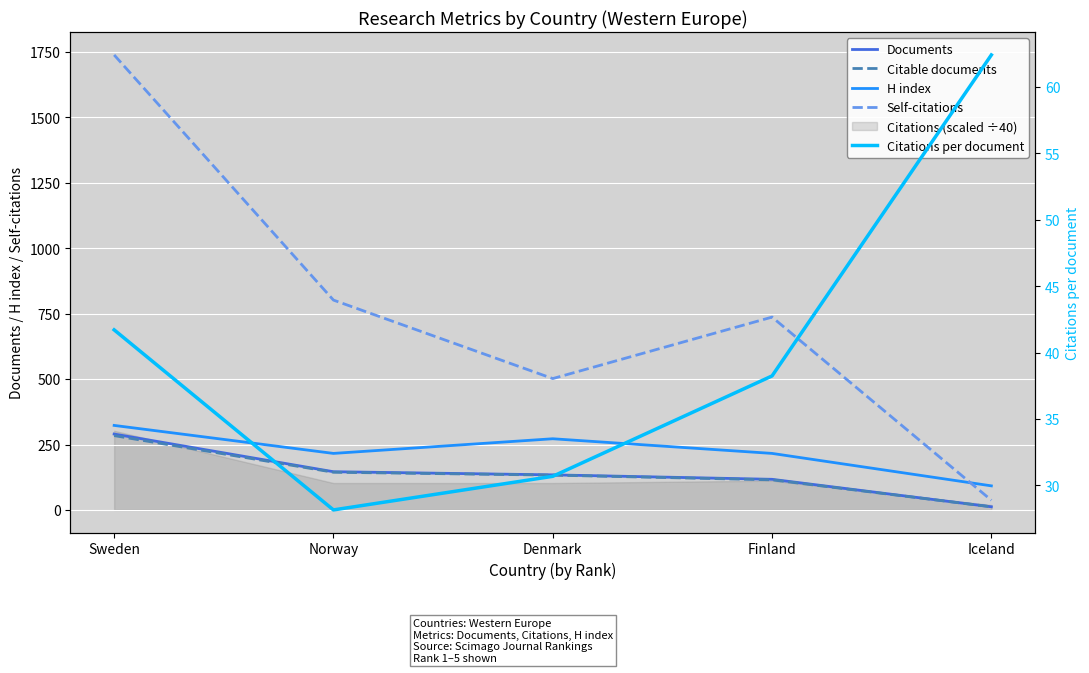

How many series are shown in this chart?

5